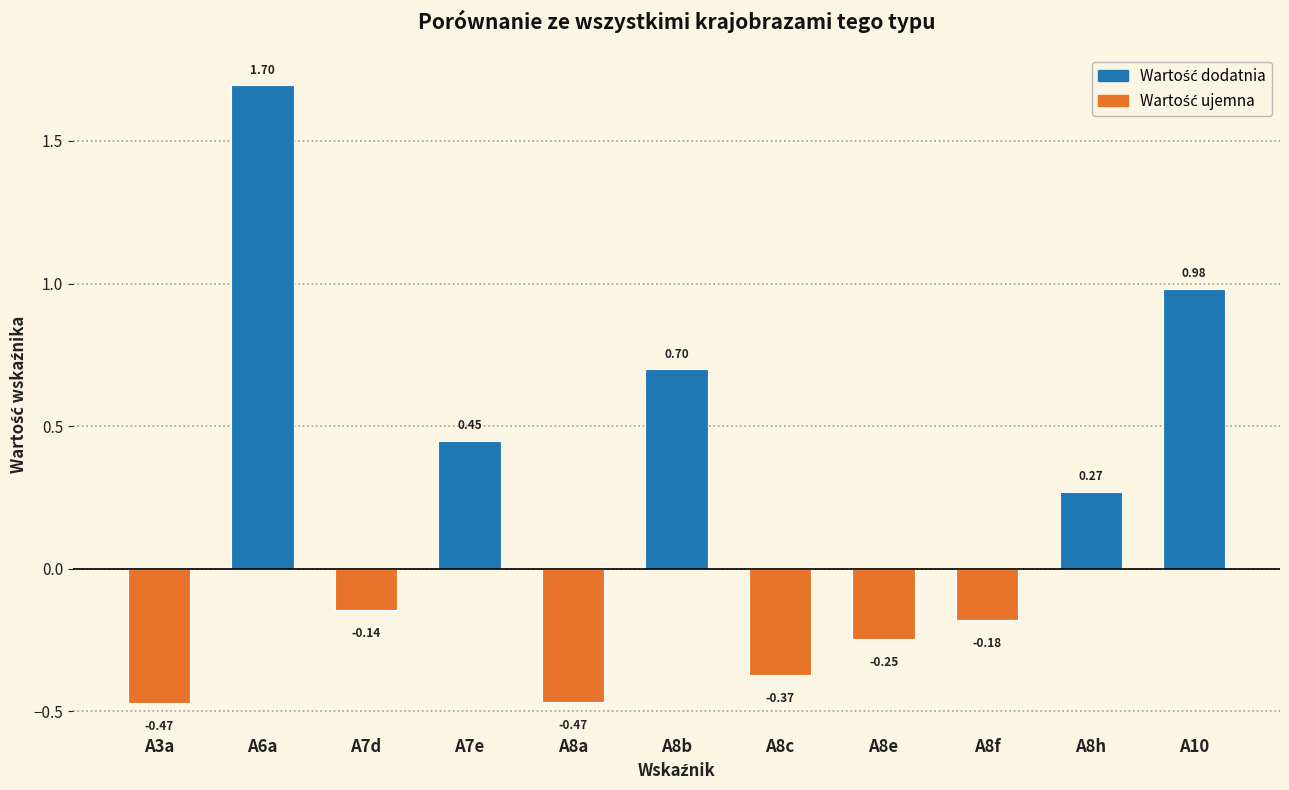

Are the bars grouped side by side (vs. stacked)?

No